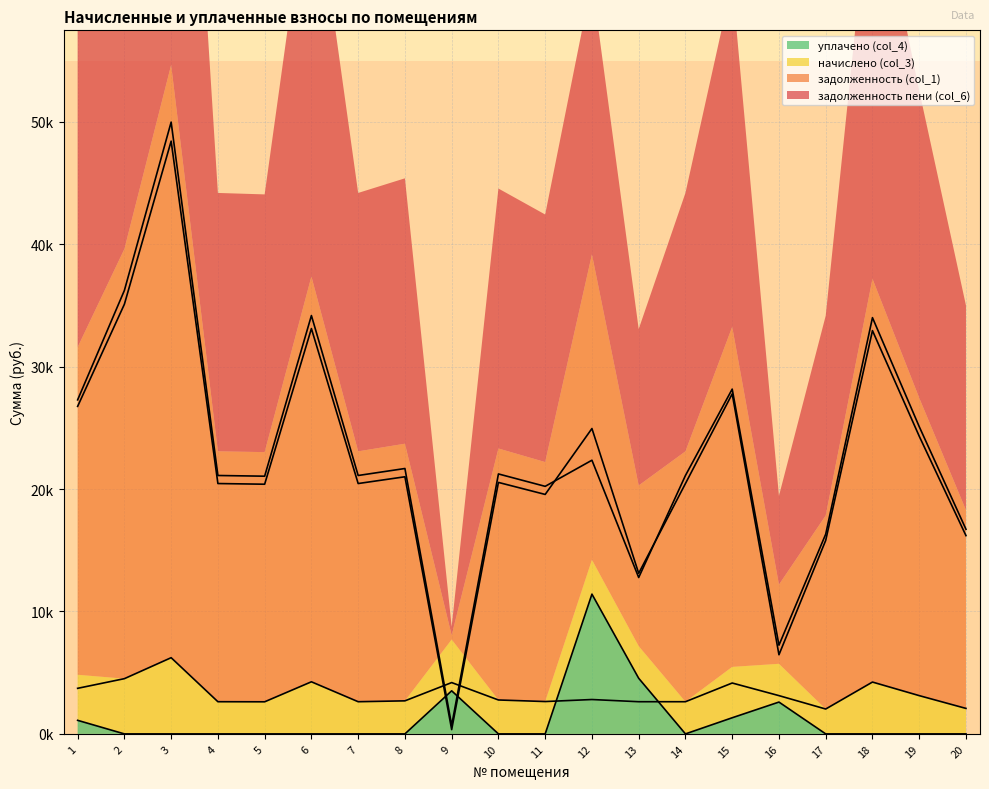

Rank the series by their maximum value, from lowest to highest.

начислено (col_3), уплачено (col_4), задолженность (col_1), задолженность пени (col_6)